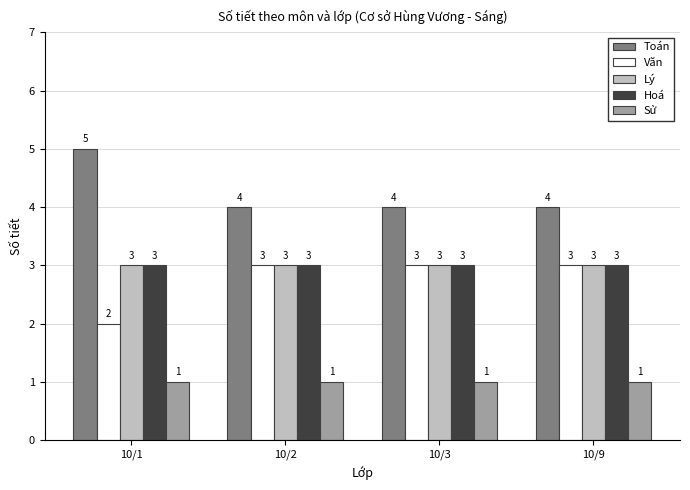

What is the minimum value shown in the chart?

1